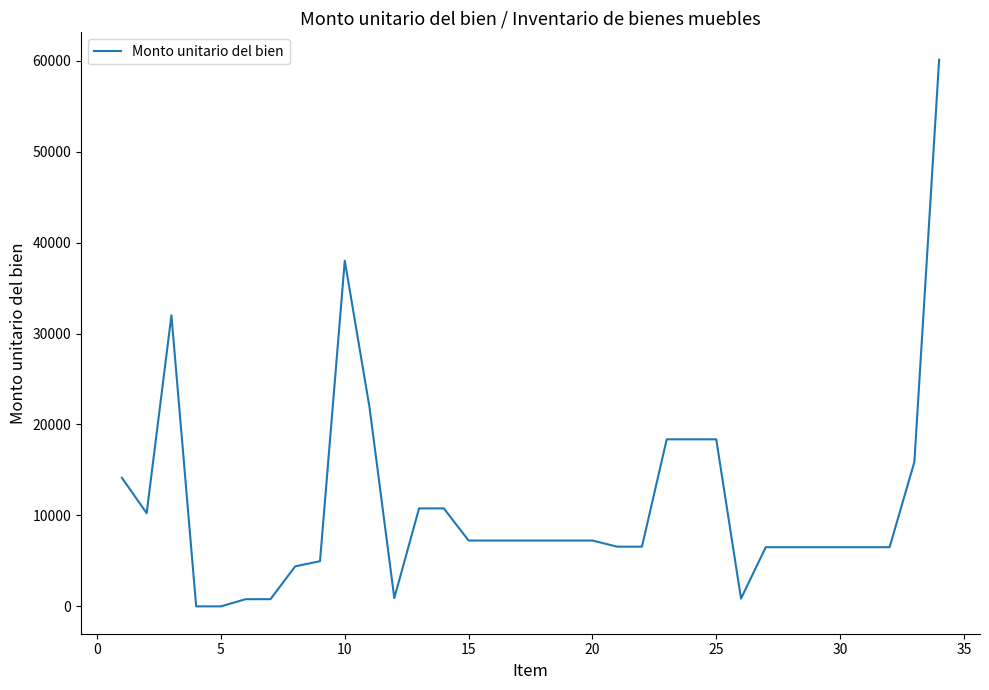

What is the maximum value shown in the chart?

60099.9